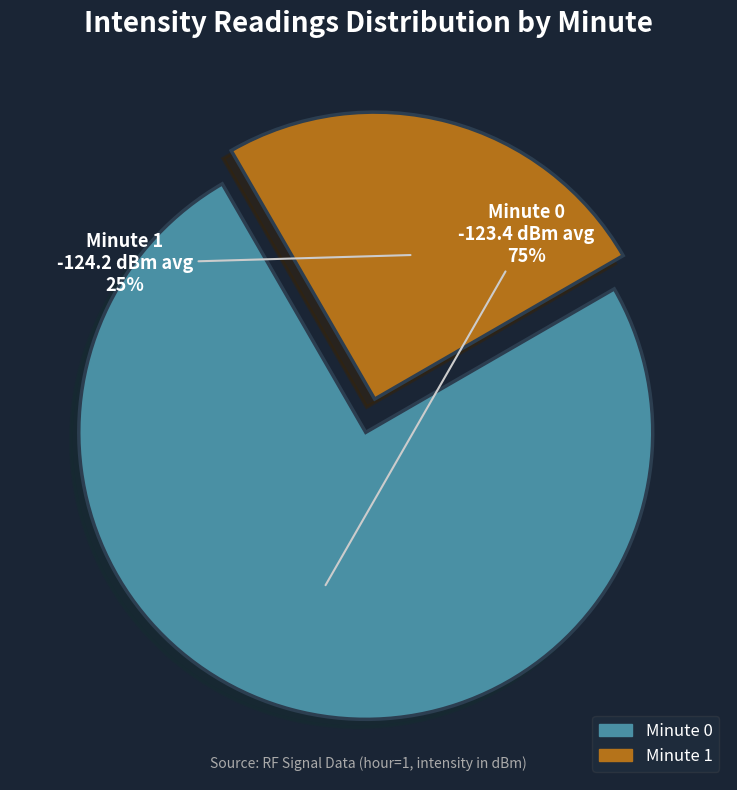

How many slices are in this pie chart?

2